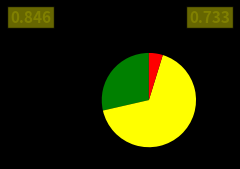

Does any single category account for the majority?

Yes